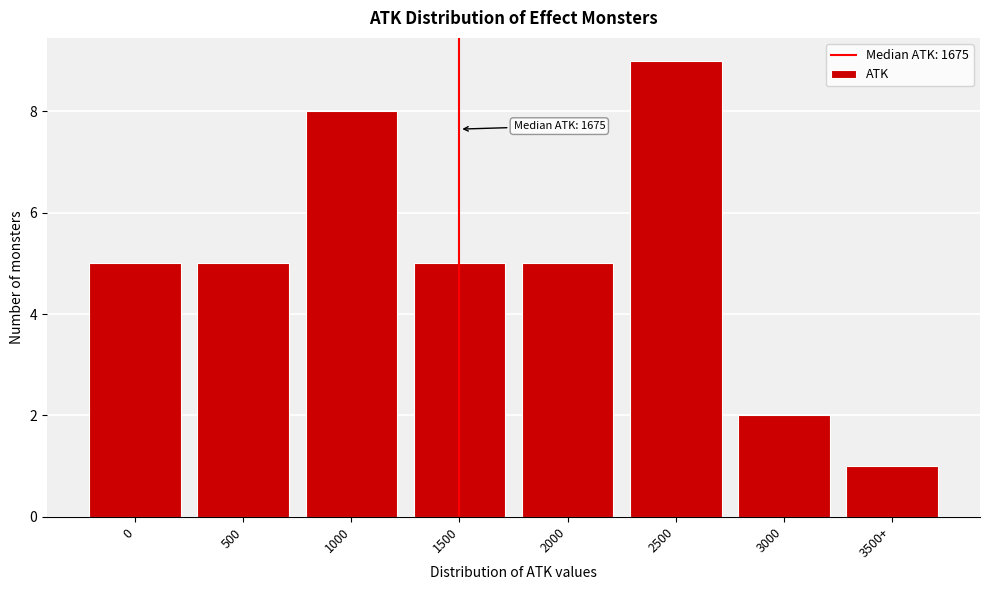

Reading right to left, extract all data points from this chart.

1	2	9	5	5	8	5	5